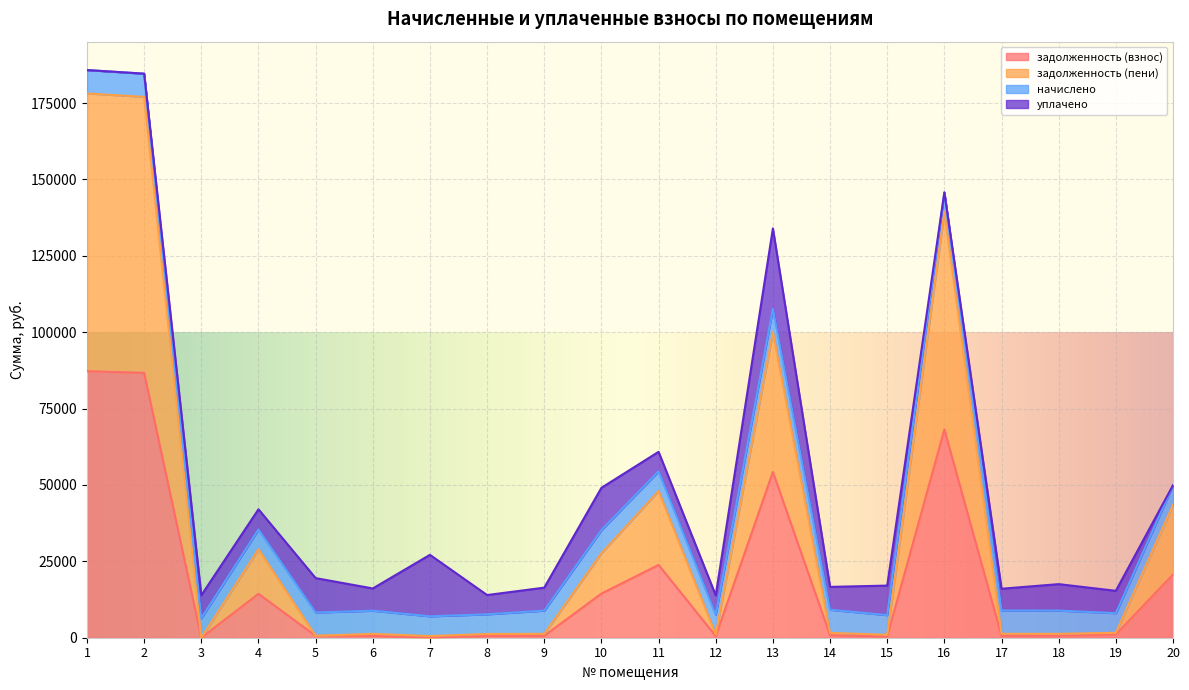

Which series has the largest total across all categories?

задолженность (пени)